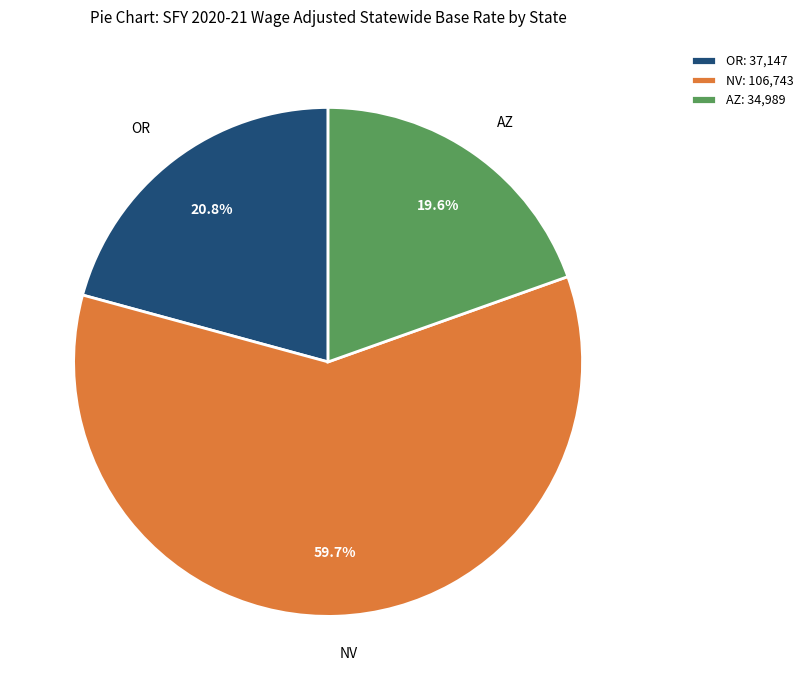

Is there any slice that represents more than half of the pie?

Yes